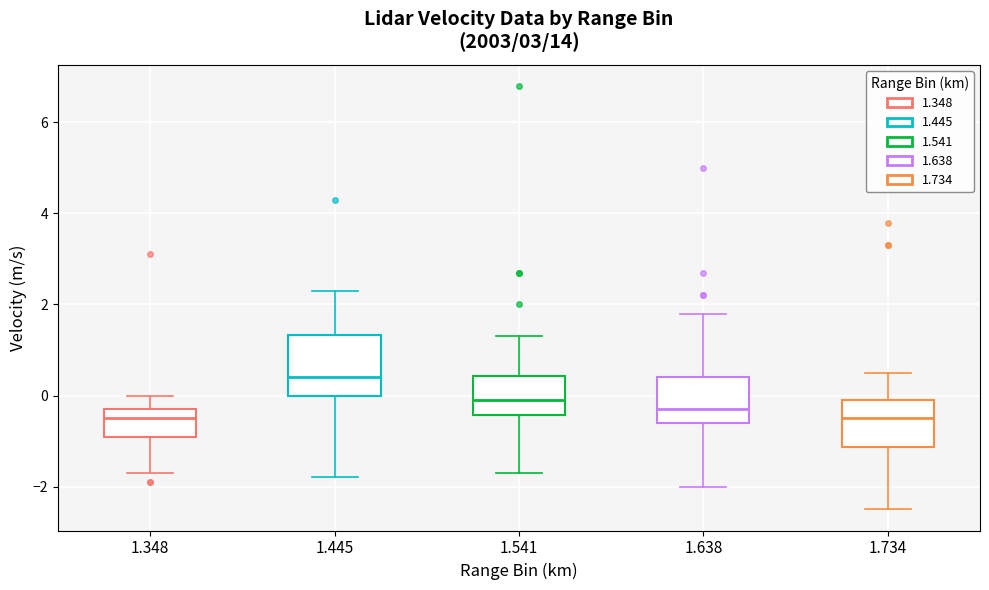

Comparing the boxes themselves (not the whiskers), which one is the tallest?

1.445